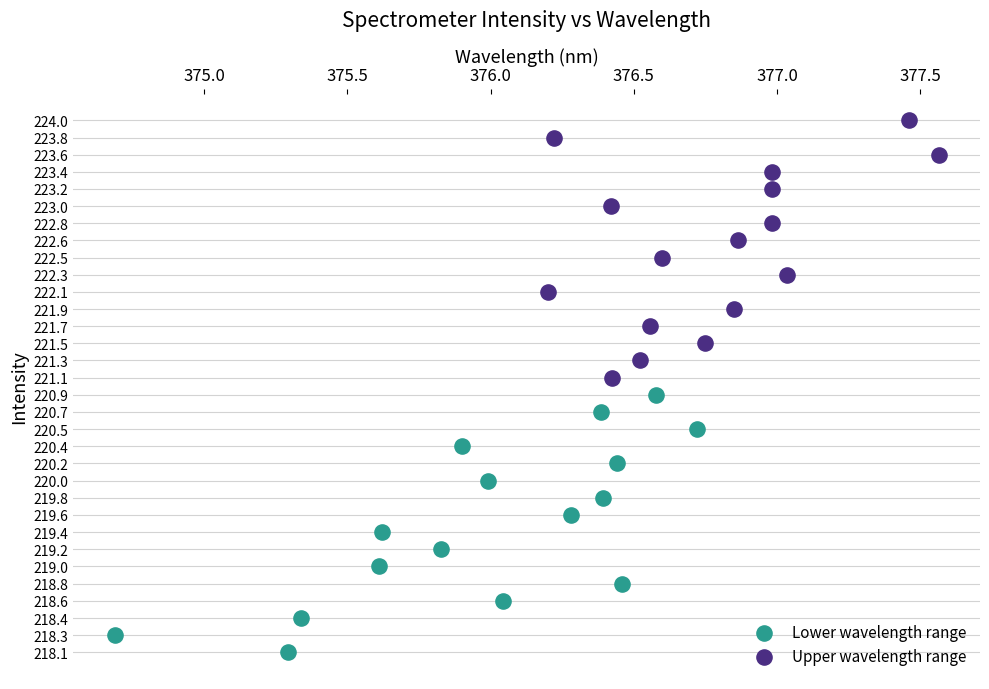

Which series has the largest Y range (max minus min)?

Lower wavelength range